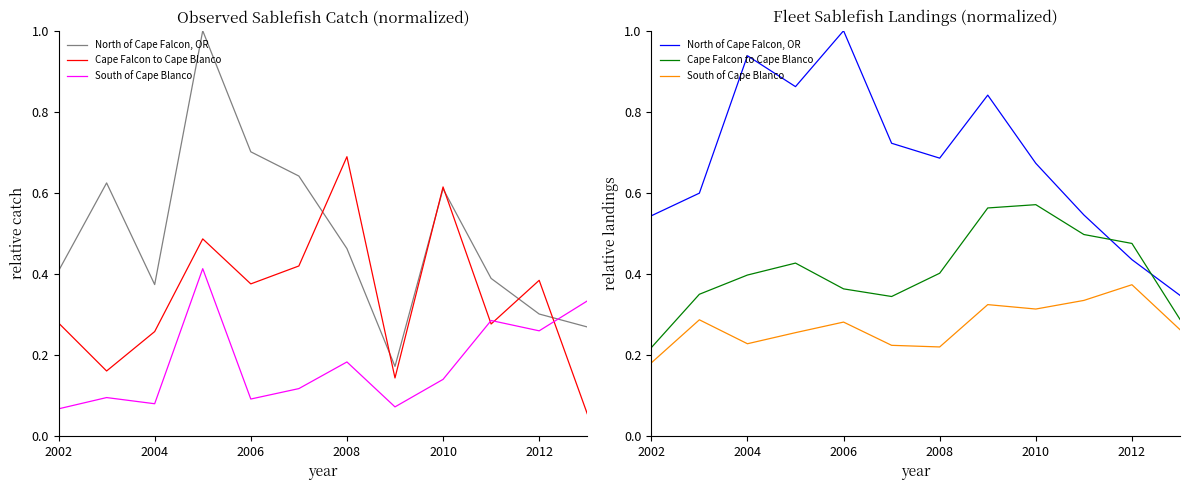

Reading left to right, extract all data points from this chart.

North of Cape Falcon, OR: 0.5	0.6	0.9	0.9	1.0	0.7	0.7	0.8	0.7	0.5	0.4	0.3
Cape Falcon to Cape Blanco: 0.2	0.3	0.4	0.4	0.4	0.3	0.4	0.6	0.6	0.5	0.5	0.3
South of Cape Blanco: 0.2	0.3	0.2	0.3	0.3	0.2	0.2	0.3	0.3	0.3	0.4	0.3